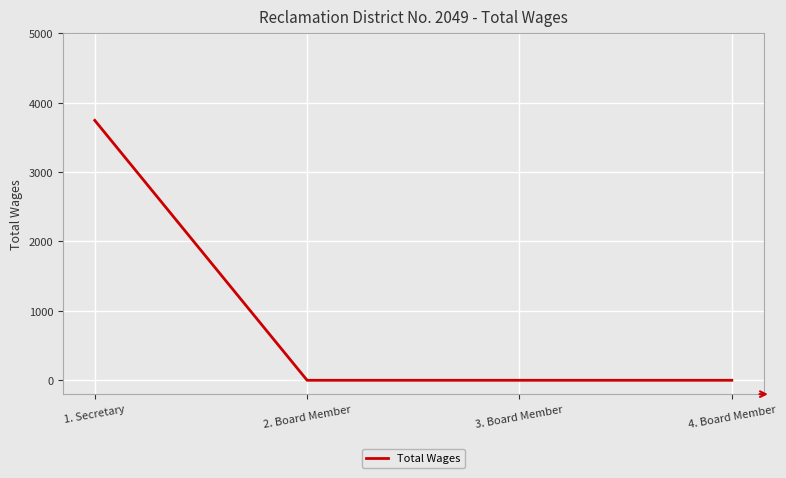

The value at 4. Board Member is 0. True or false?

True